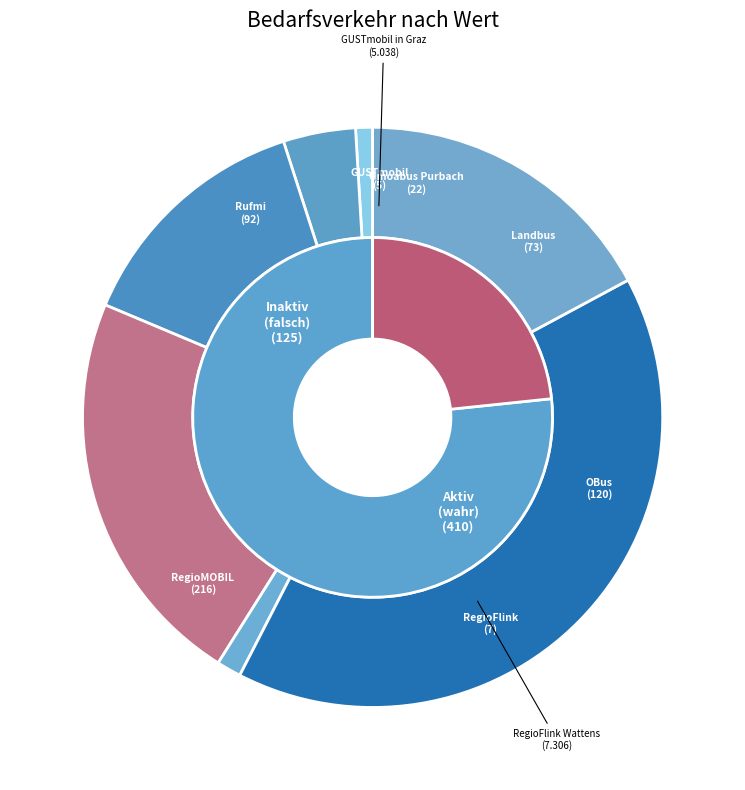

What is the change in value from RegioFlink Wattens to Rufmi Gratwein-Straßengel?

+84.4